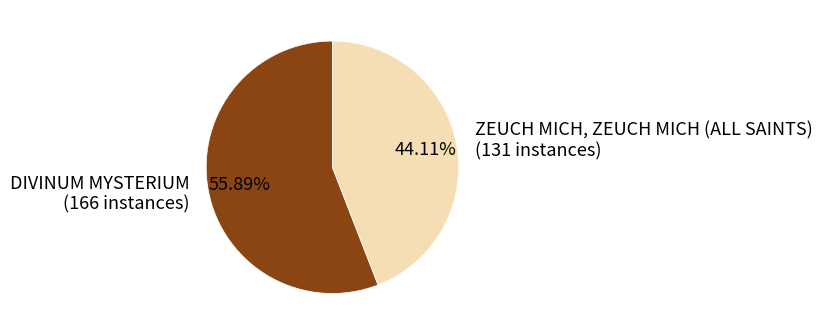

What is the ratio of the value at ZEUCH MICH, ZEUCH MICH (ALL SAINTS) to the value at DIVINUM MYSTERIUM?

0.8